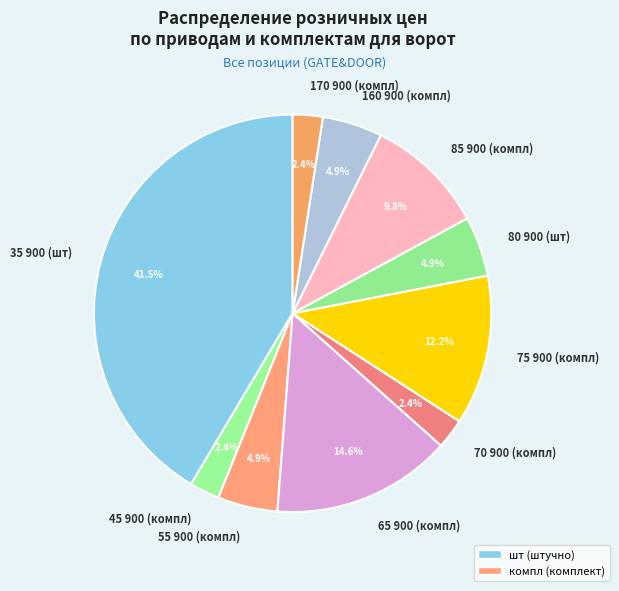

What portion of the pie excludes 65 900 (компл)?

85.4%